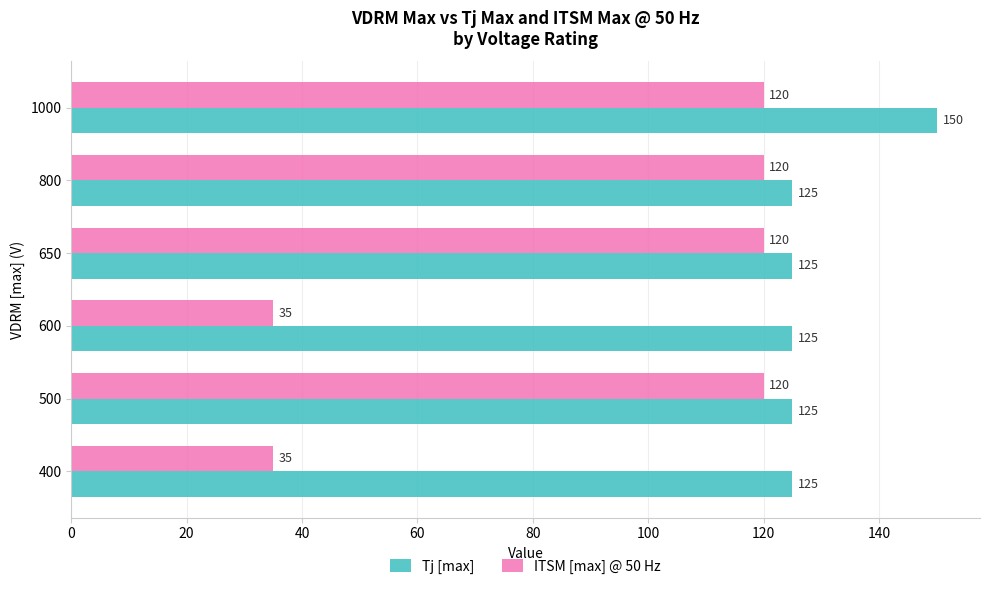

Rank the series by their average value, from lowest to highest.

ITSM [max] @ 50 Hz, Tj [max]